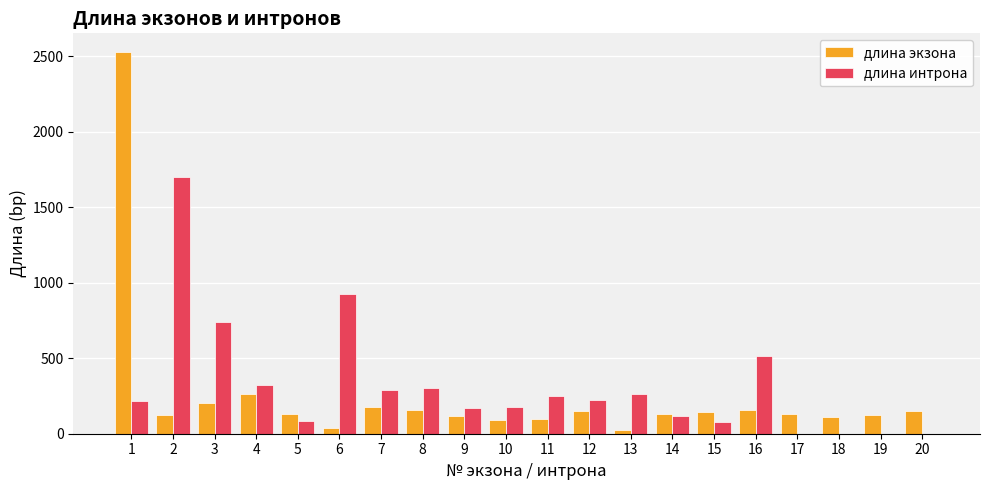

Between 16 and 18, which series saw the biggest shift?

длина интрона